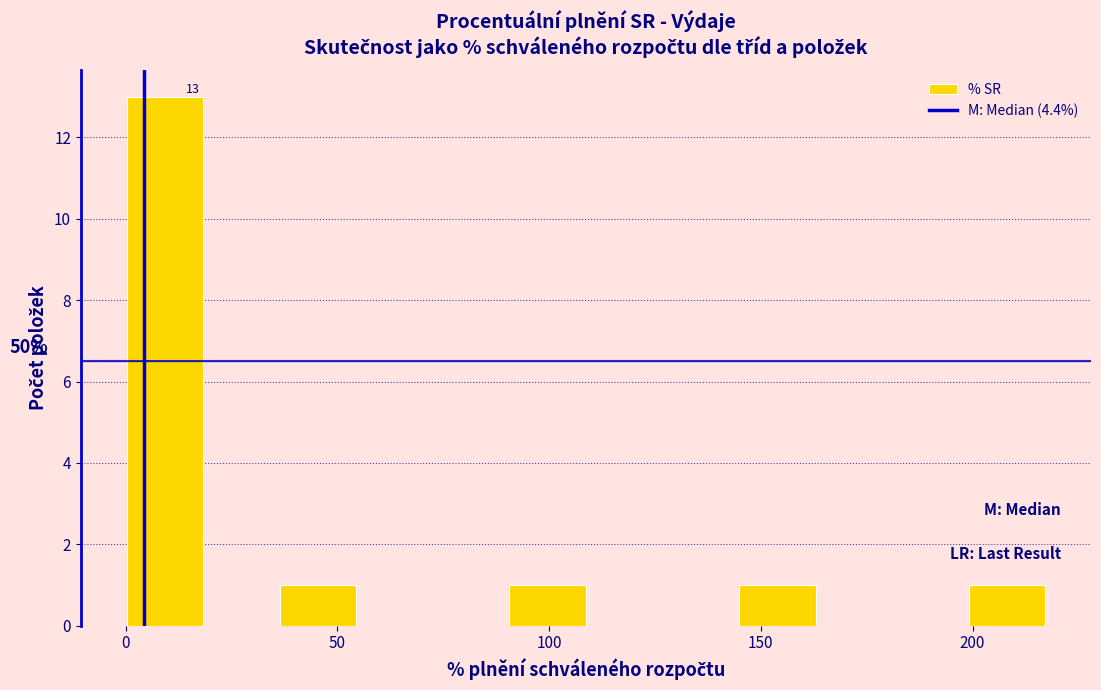

Read against the x-axis, roughly where is the centre of the tallest bar?

10